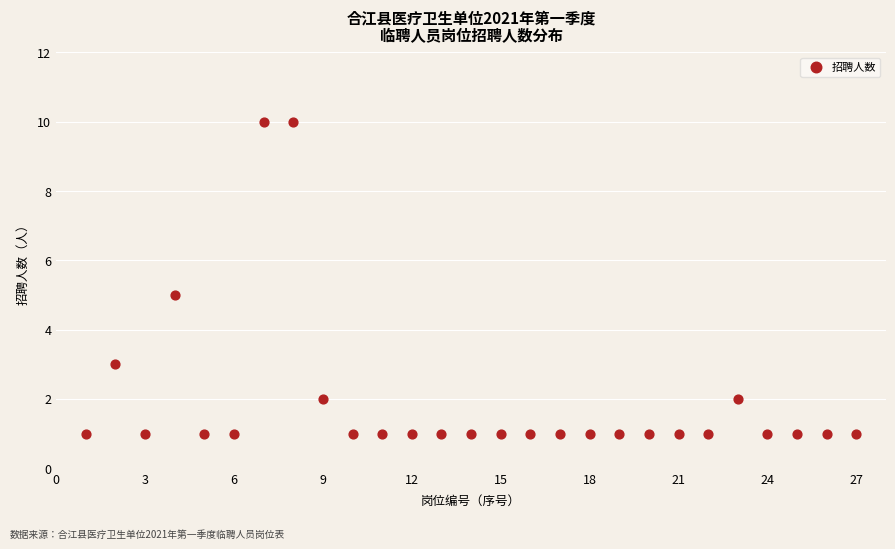

What is the range of Y values (max minus min)?

9